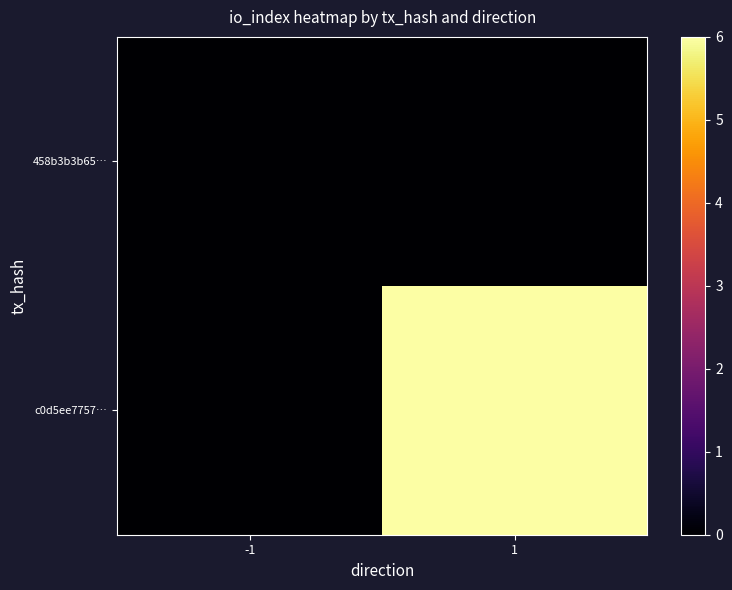

What is the difference between the highest and lowest values at 1?

6